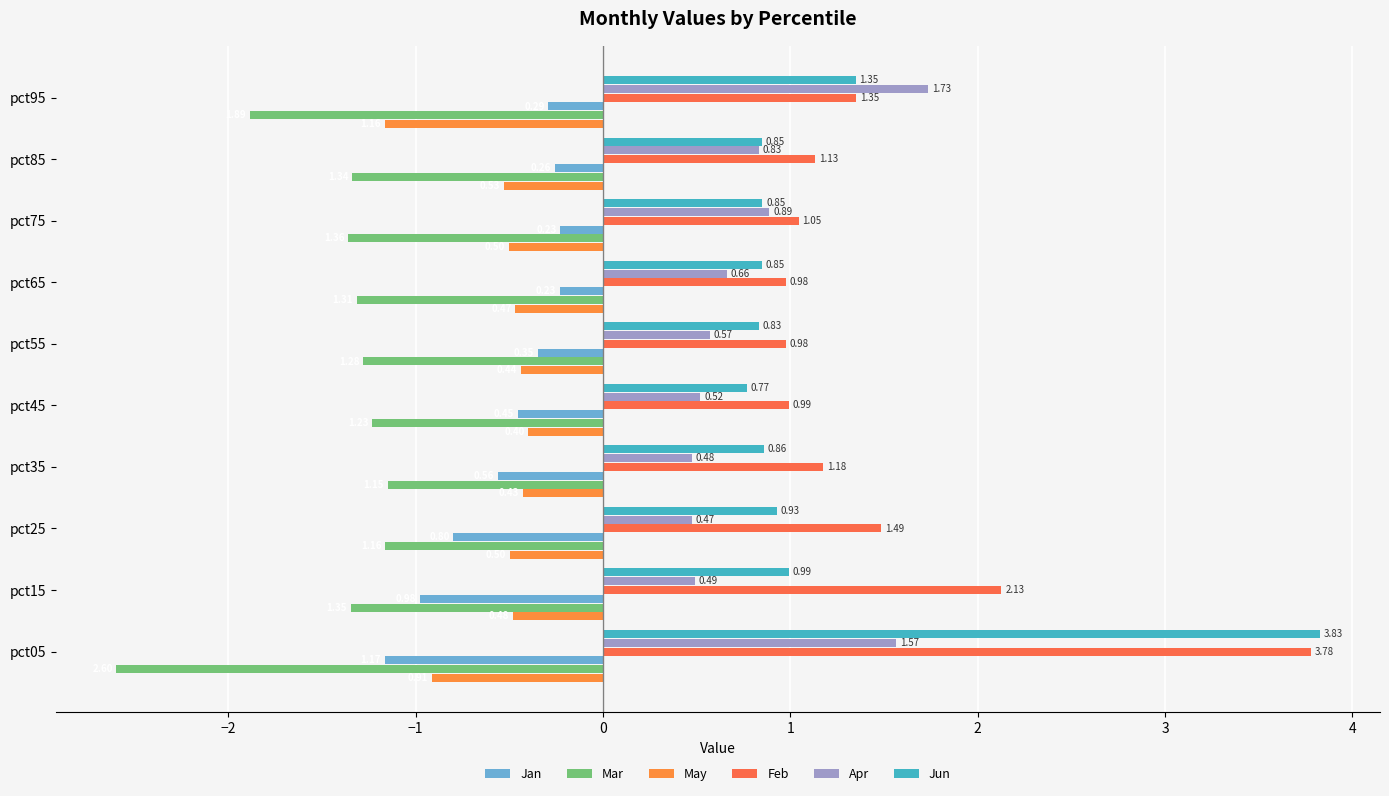

What position from the left is −2?

2